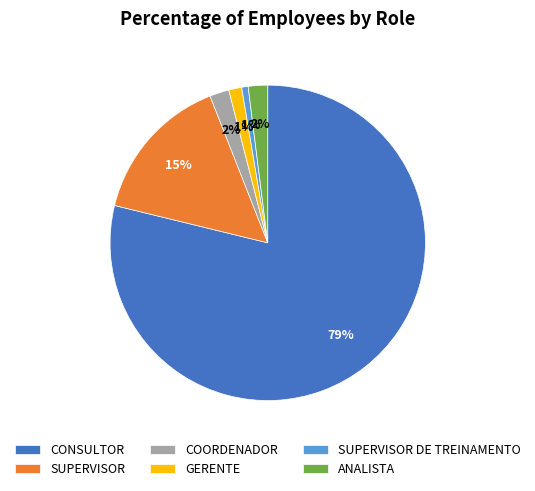

Which slice is the largest?

CONSULTOR